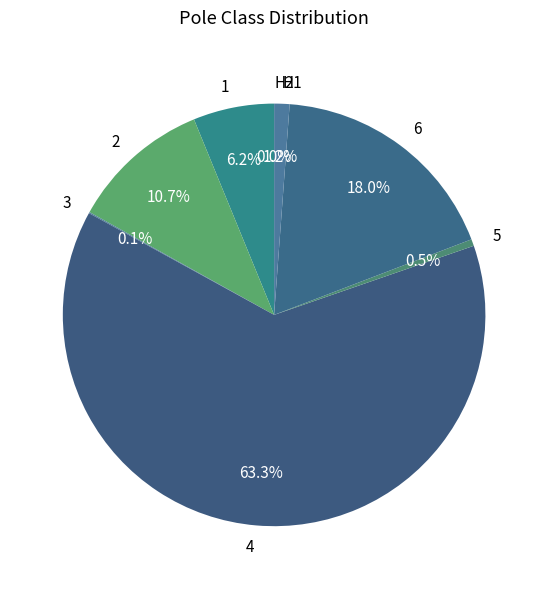

Does 1 represent more than half of the total?

No